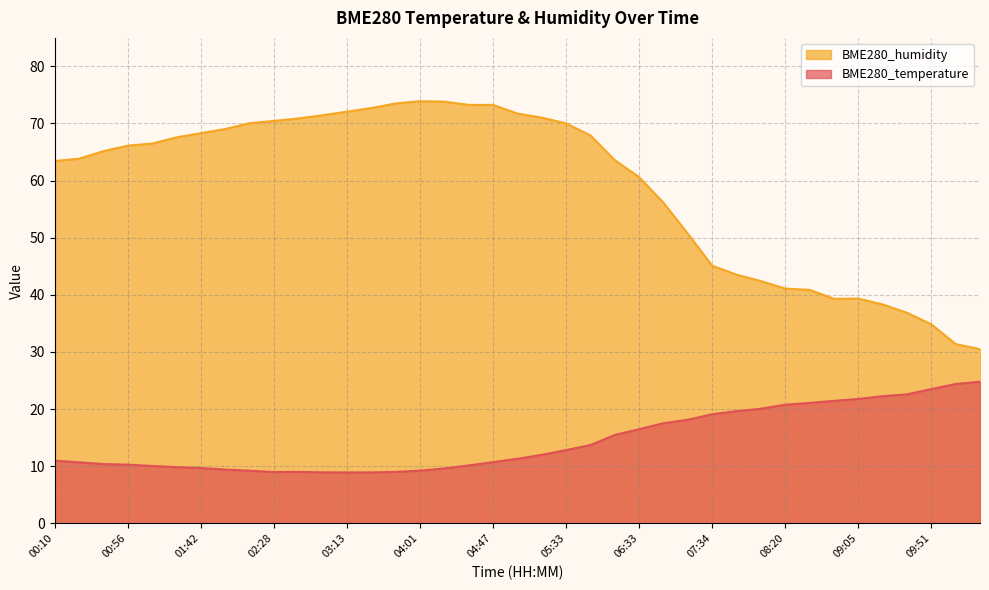

Which series has the largest total across all categories?

BME280_humidity